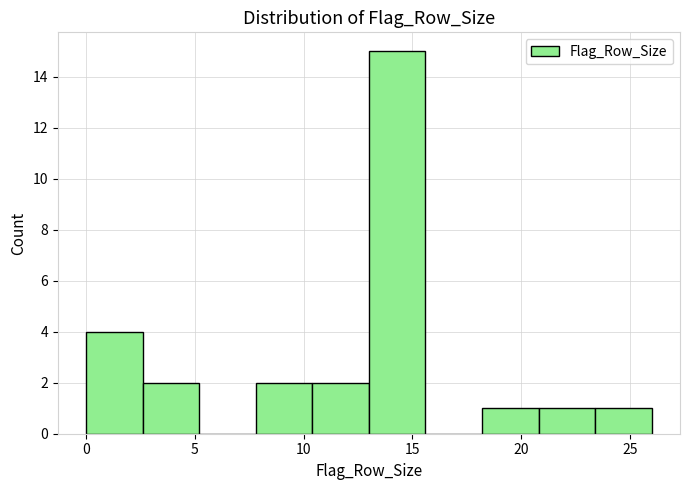

Which range on the x-axis has the tallest bar?

13.0 to 15.6